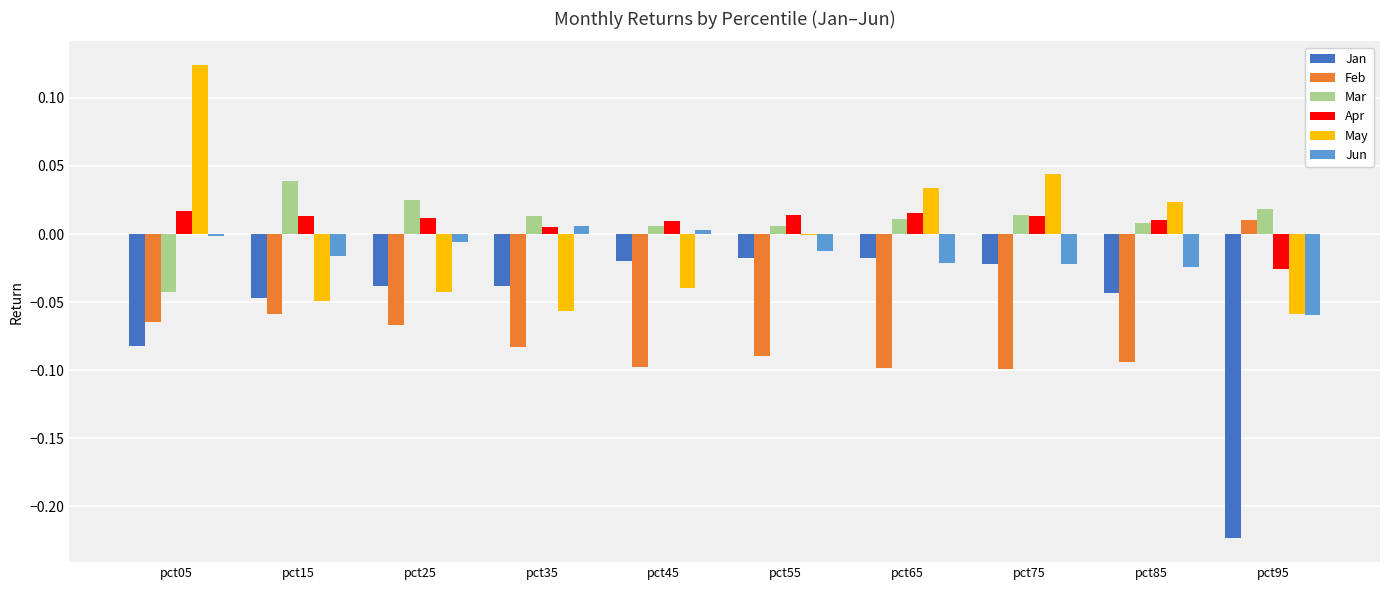

Is the value of Feb at pct05 greater than the value of Apr at pct35?

No